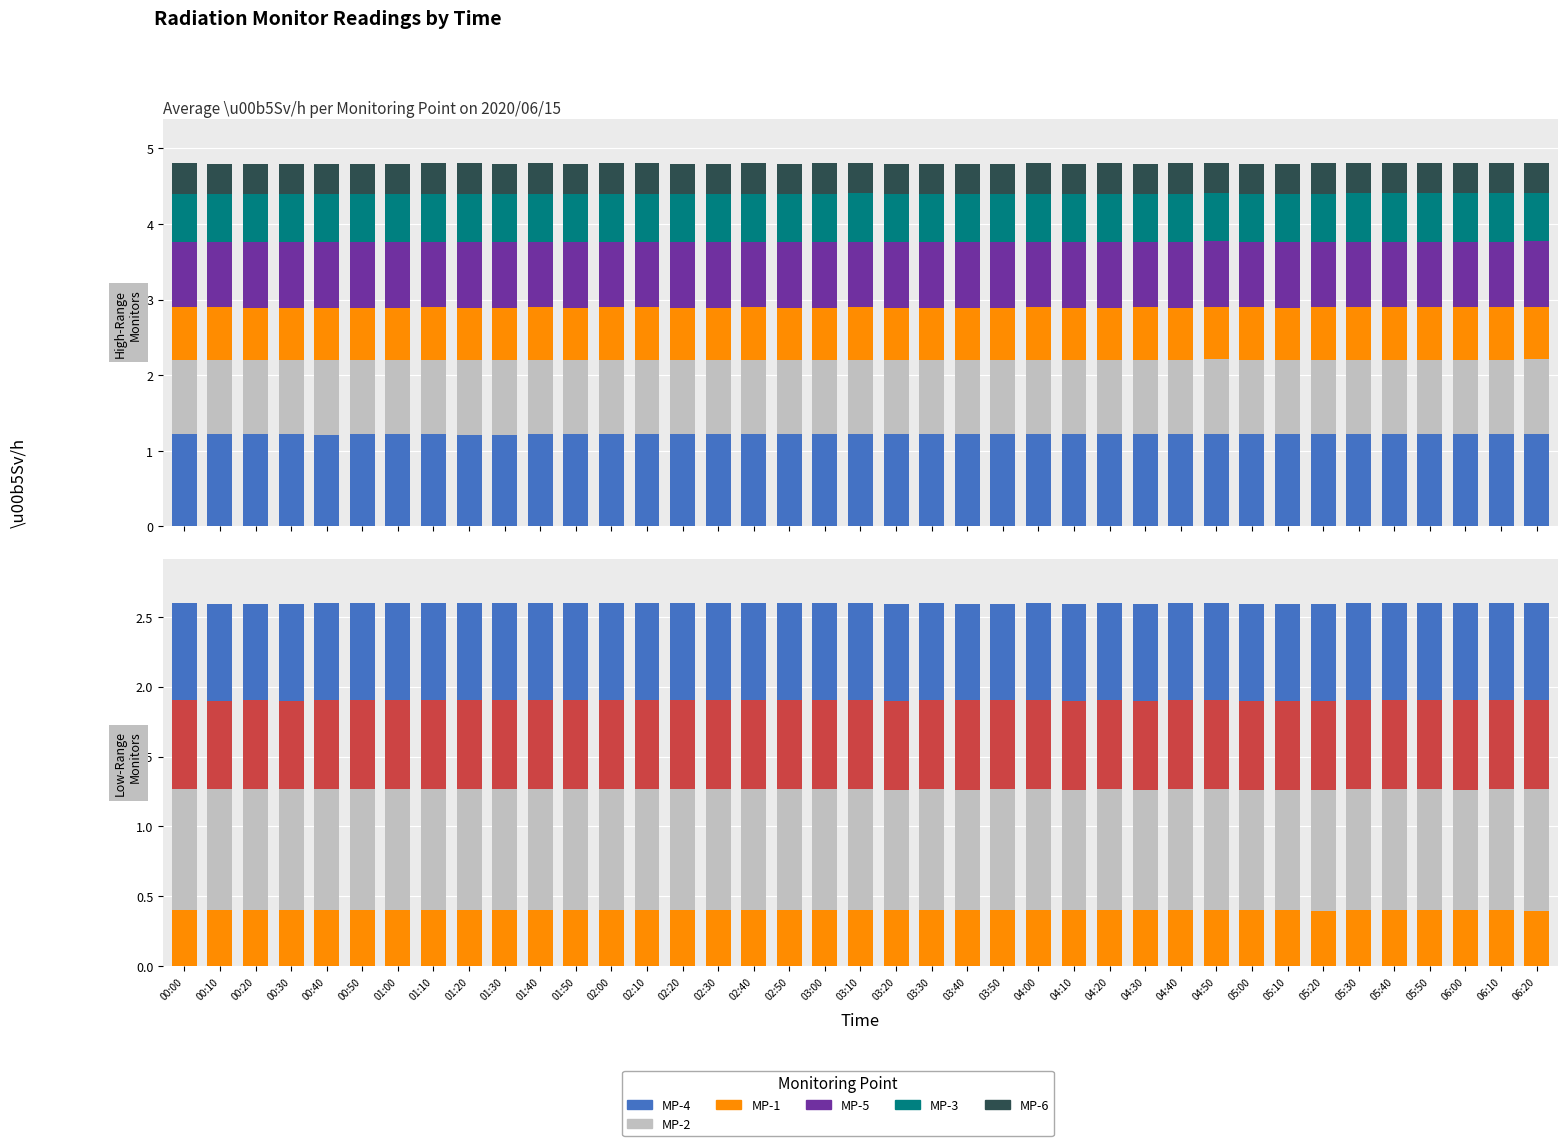

The MP-1 series shows 0.5 at 00:30. True or false?

False